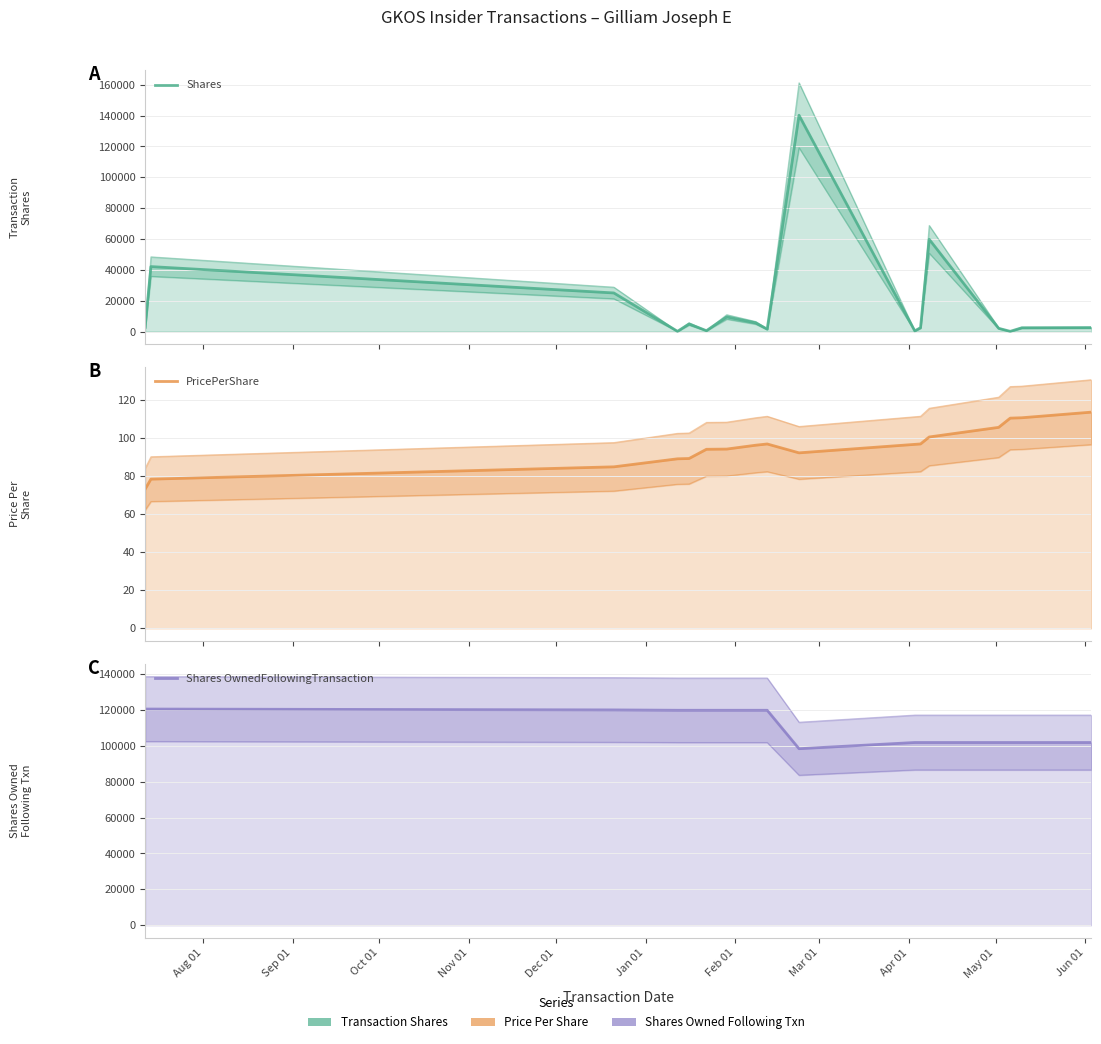

What is the sum of all Shares OwnedFollowingTransaction values?

1891084.0